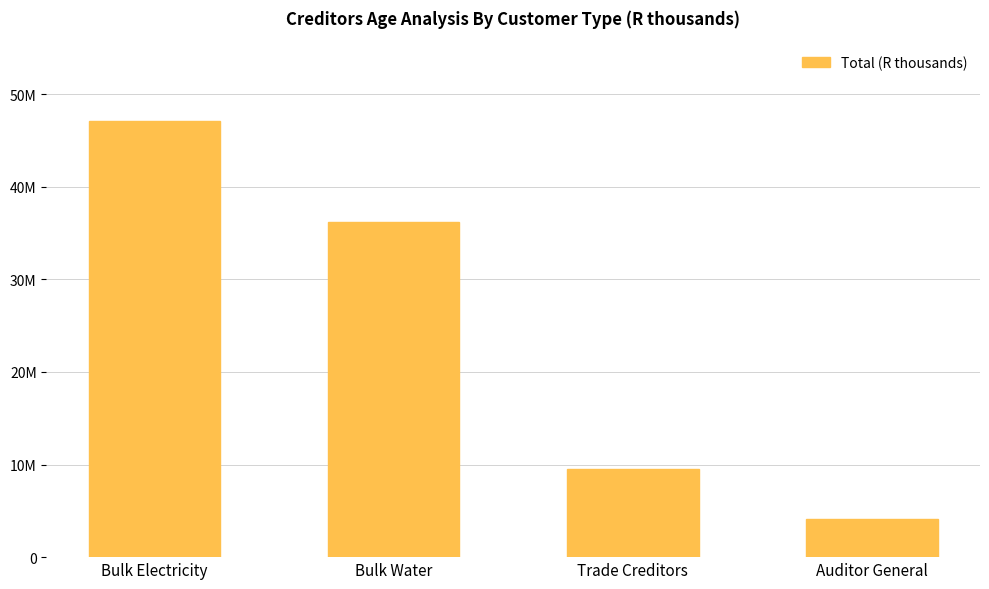

Does the chart contain any negative values?

No